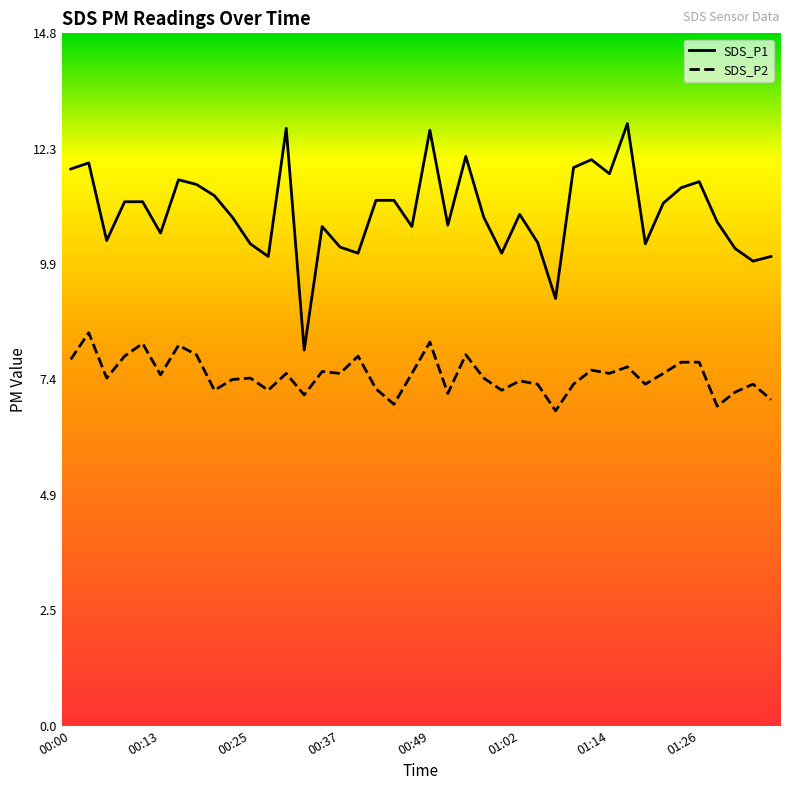

Which series has the largest total across all categories?

SDS_P1